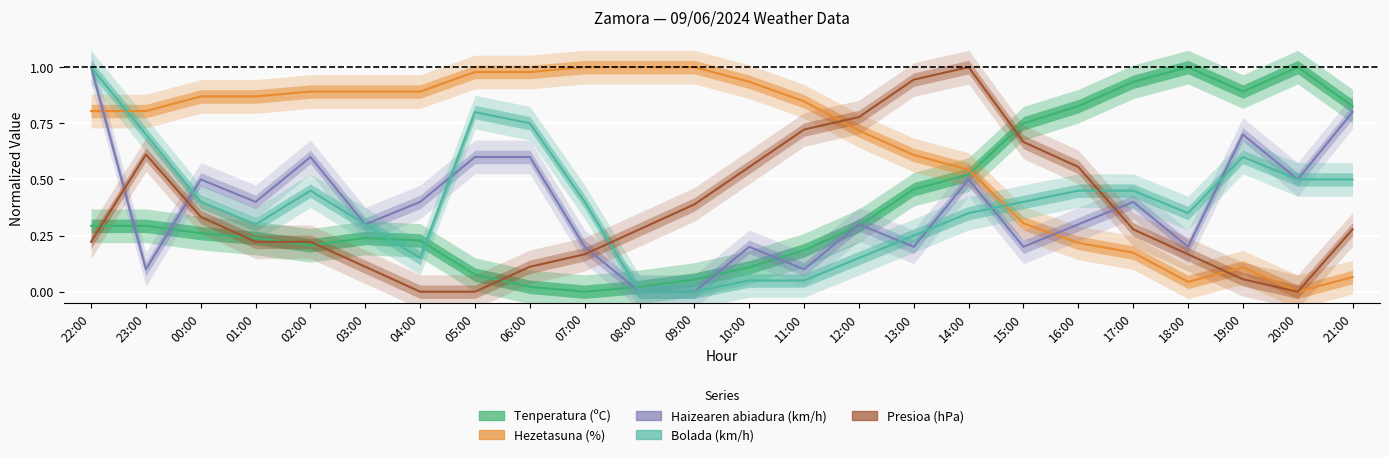

True or false: Haizearen abiadura (km/h) has more than 2 points higher than both neighbors.

True